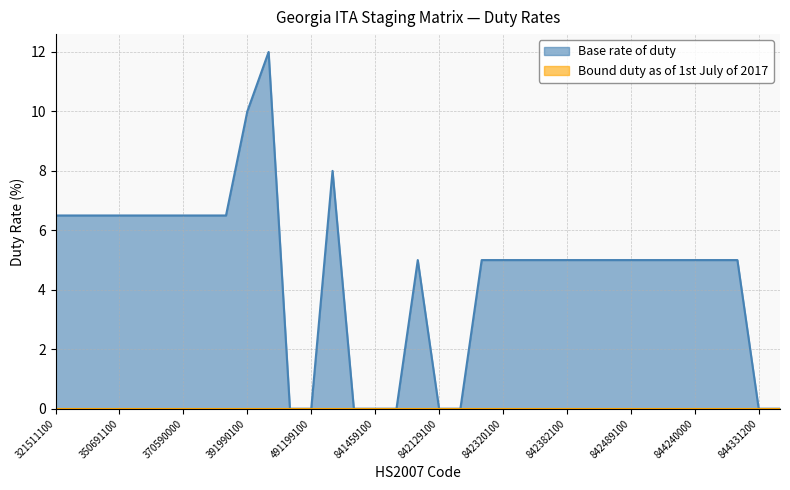

At which label does the data first exceed 5?

321511100